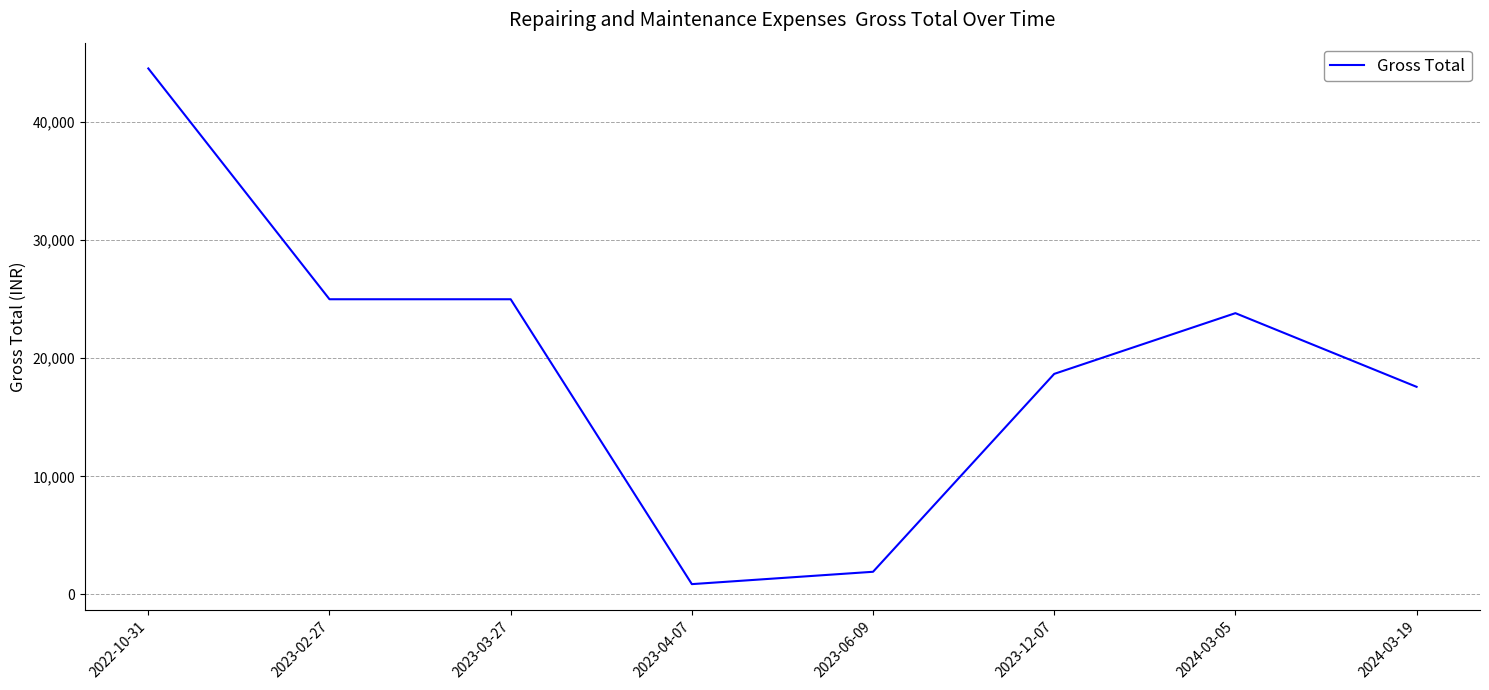

Where is the data nearest to the value 22710?

2024-03-05